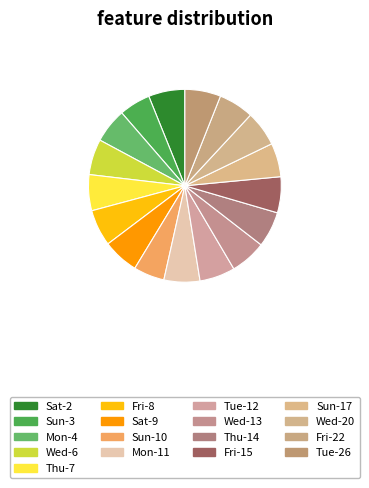

Do Tue-5 and Wed-13 together represent more than half of the pie?

No